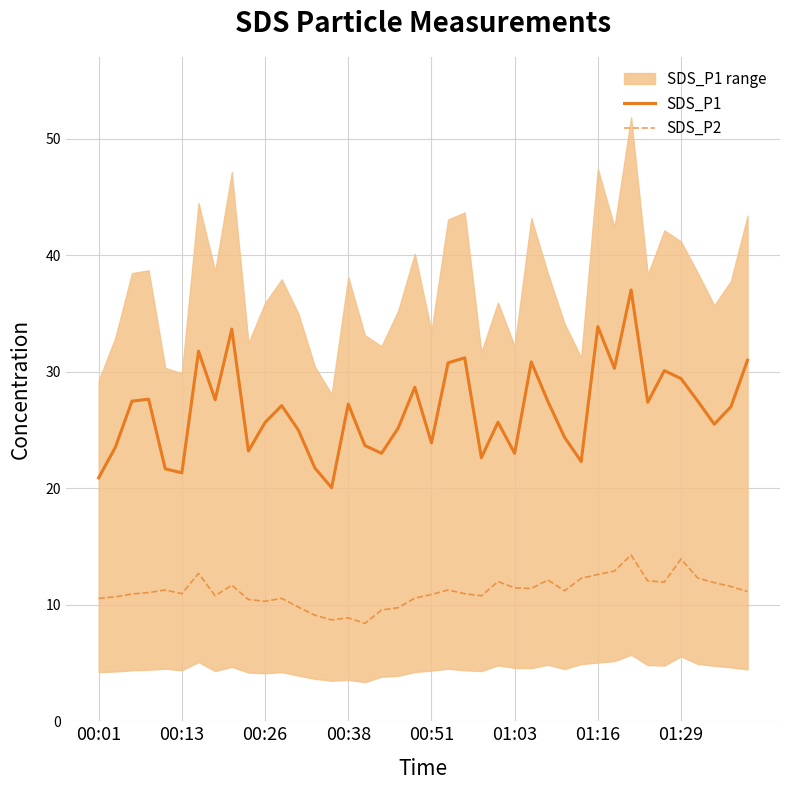

What is the smallest value displayed?

8.4